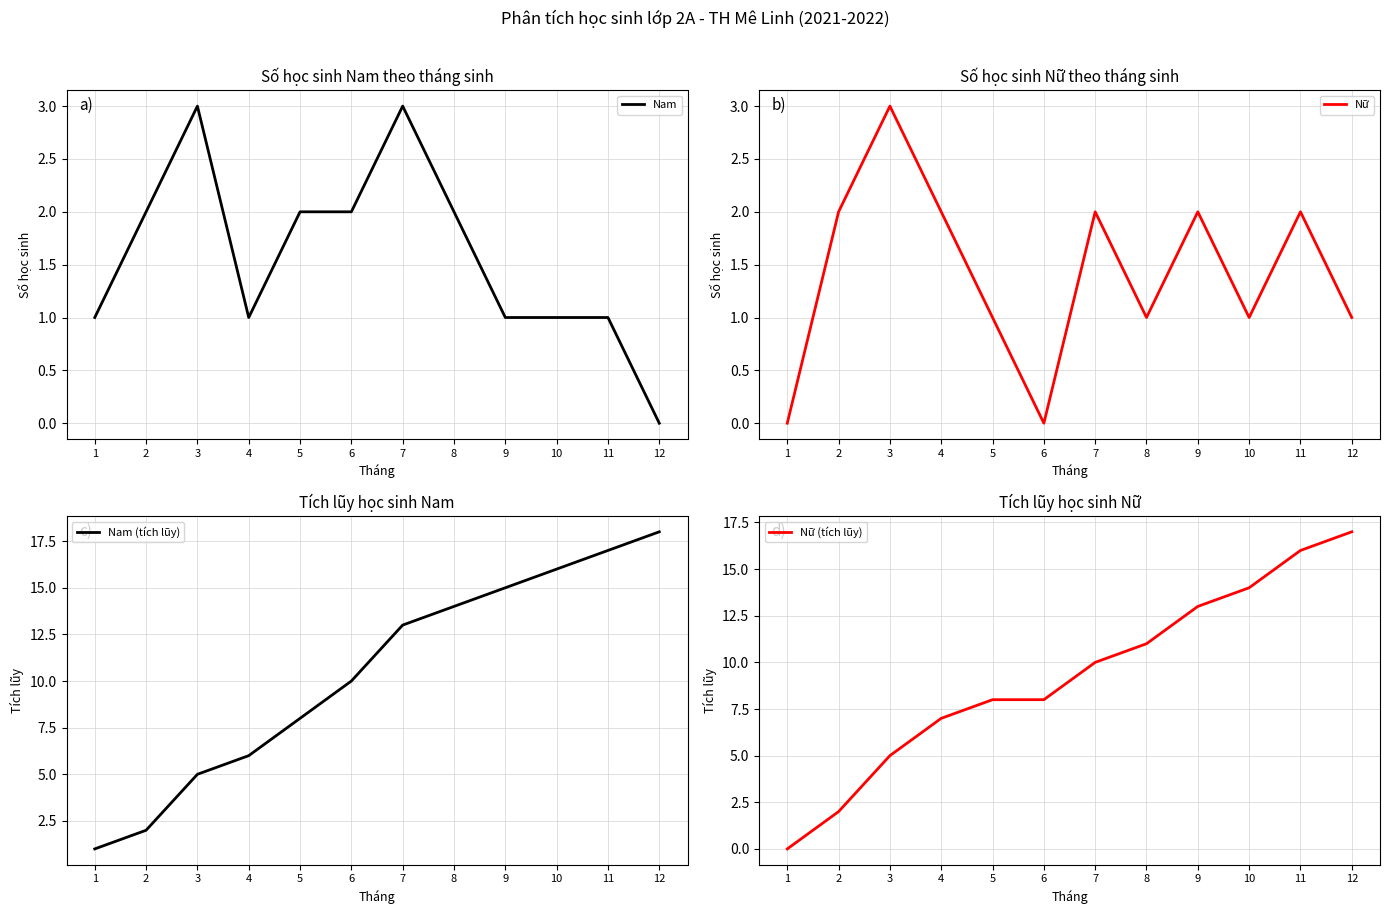

In Nữ, how many points are lower than both neighbors (excluding endpoints)?

3